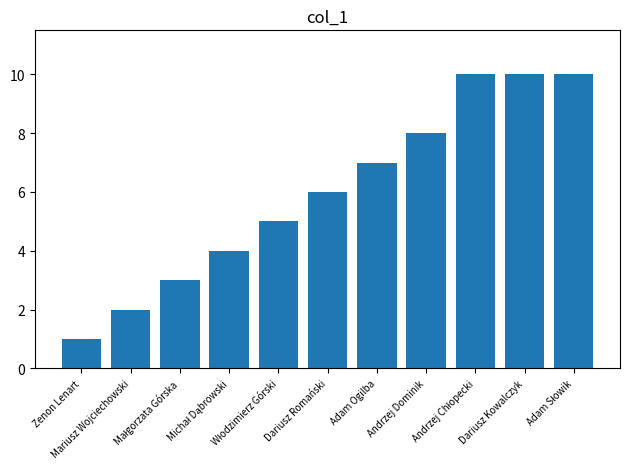

True or false: the data shows 12 at Andrzej Dominik.

False